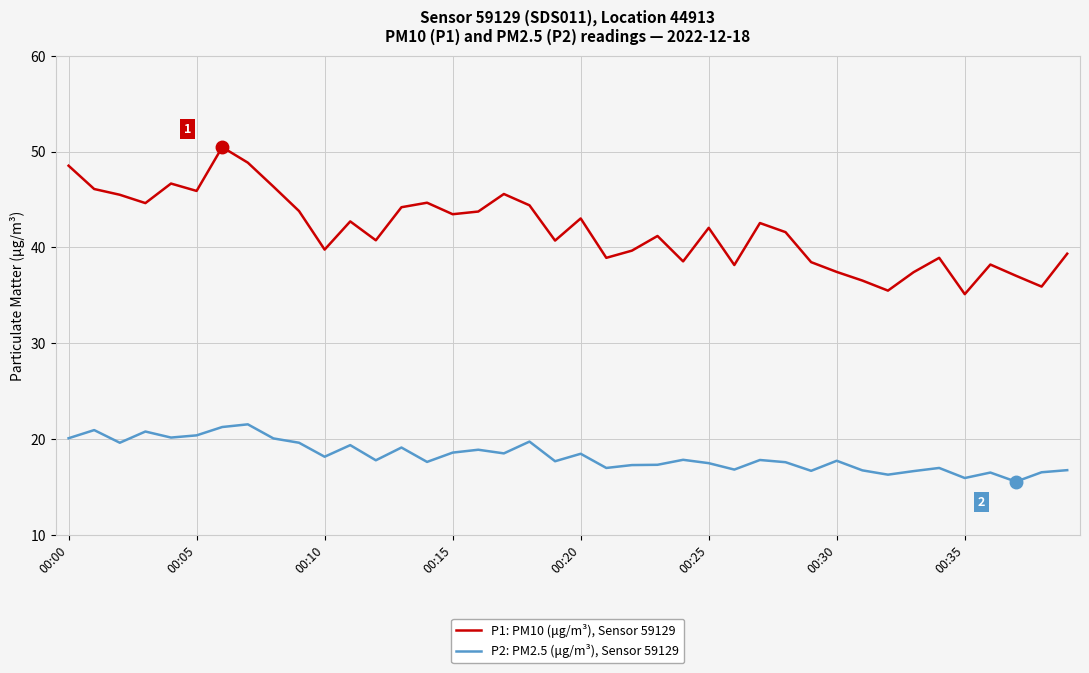

What are all the series names shown in the legend?

P1: PM10 (μg/m³), Sensor 59129, P2: PM2.5 (μg/m³), Sensor 59129